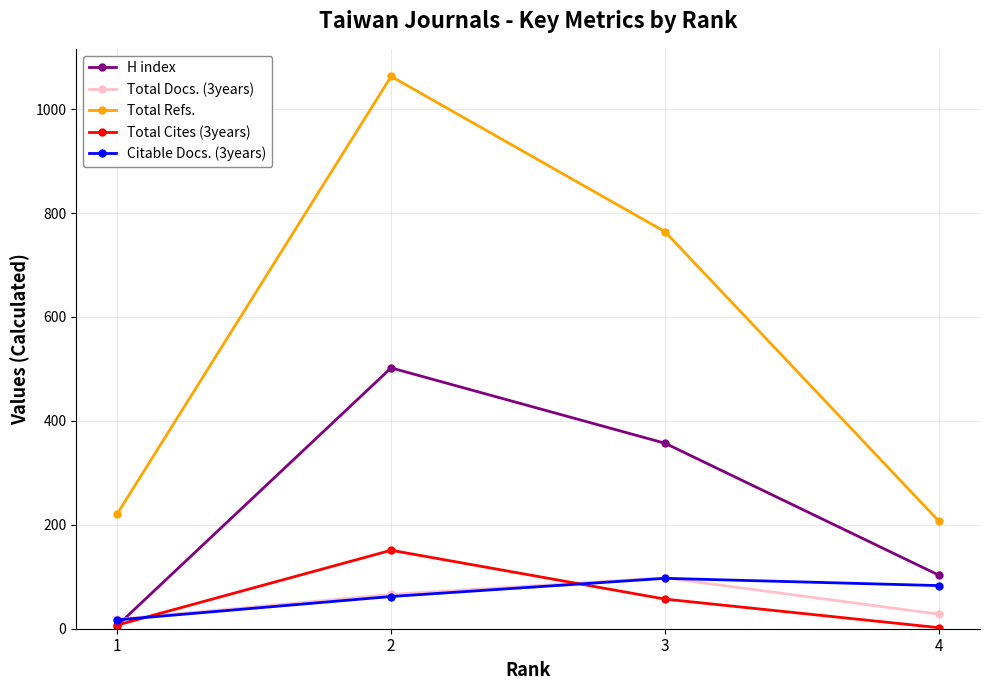

True or false: H index and Total Refs. intersect in this chart.

False